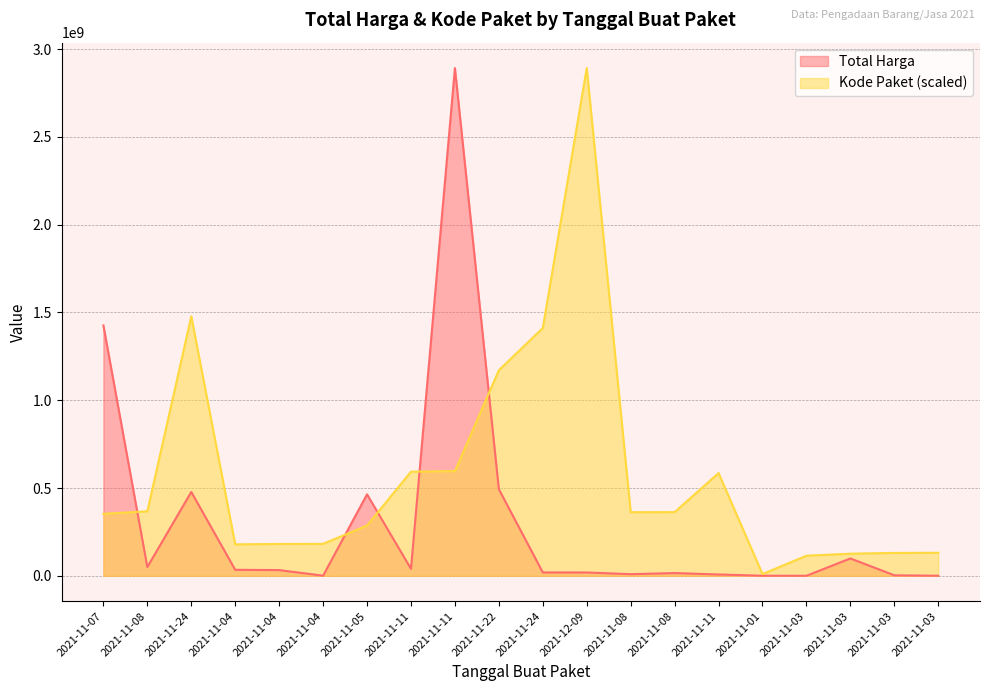

At which label does Total Harga reach its peak?

2021-11-11